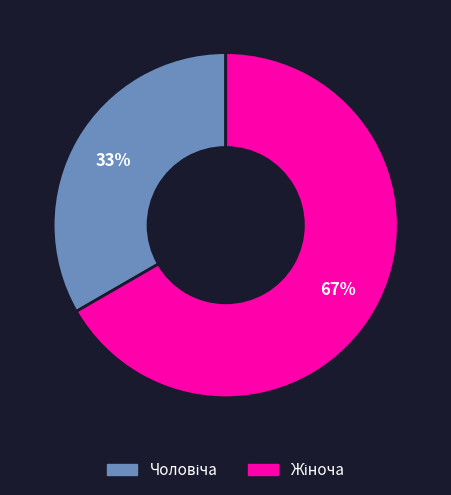

Is there a majority slice in this chart?

Yes